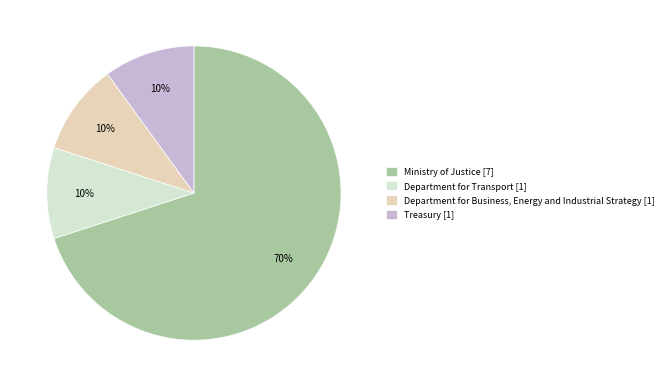

To the nearest percent, what percentage of the pie is Treasury?

10%